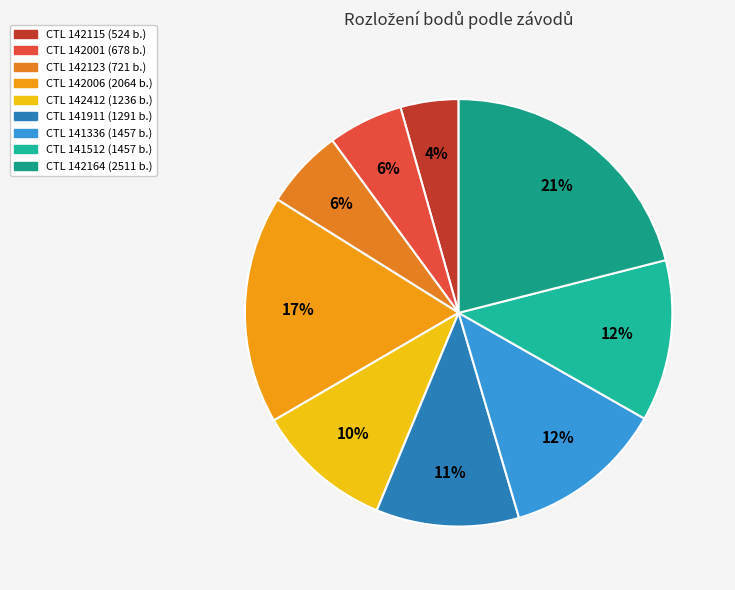

Count the number of slices in the pie.

9